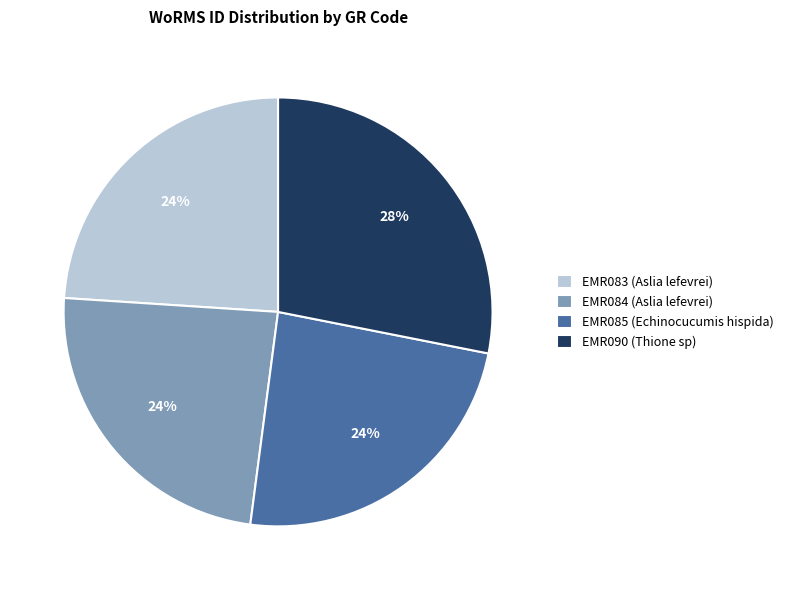

To the nearest percent, what is the combined percentage of EMR085 (Echinocucumis hispida) and EMR090 (Thione sp)?

52%